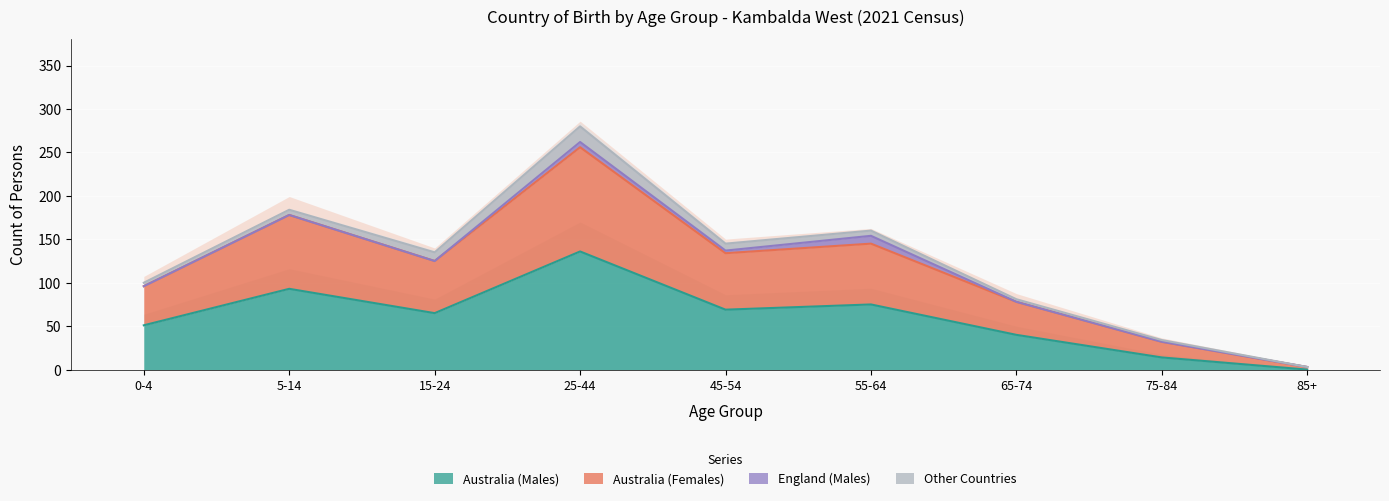

Where does the Australia (Females) series first go above 125?

5-14